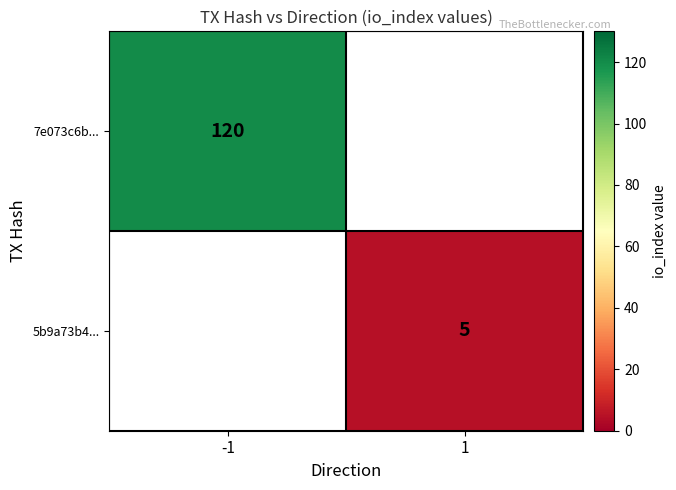

Is it true that 7e073c6b... equals 213 at -1?

False